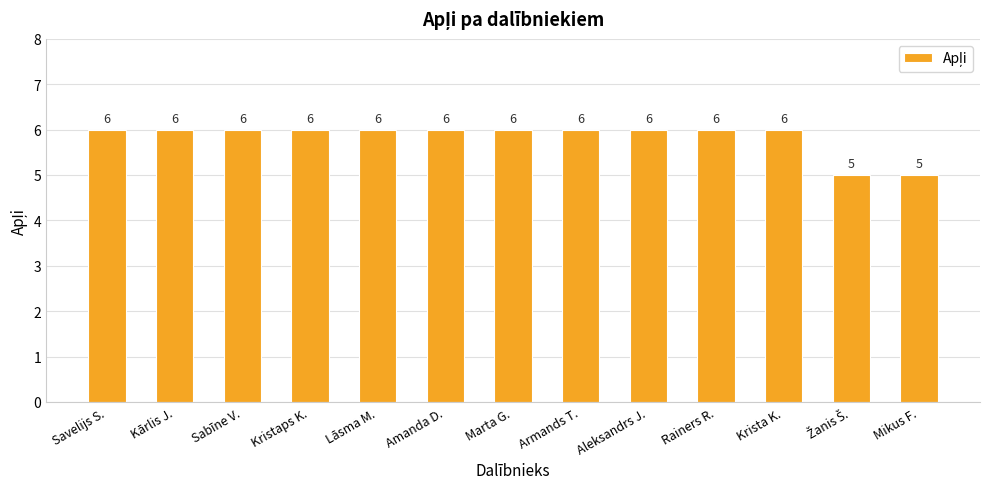

Count the values in the range 6 to 7.

11